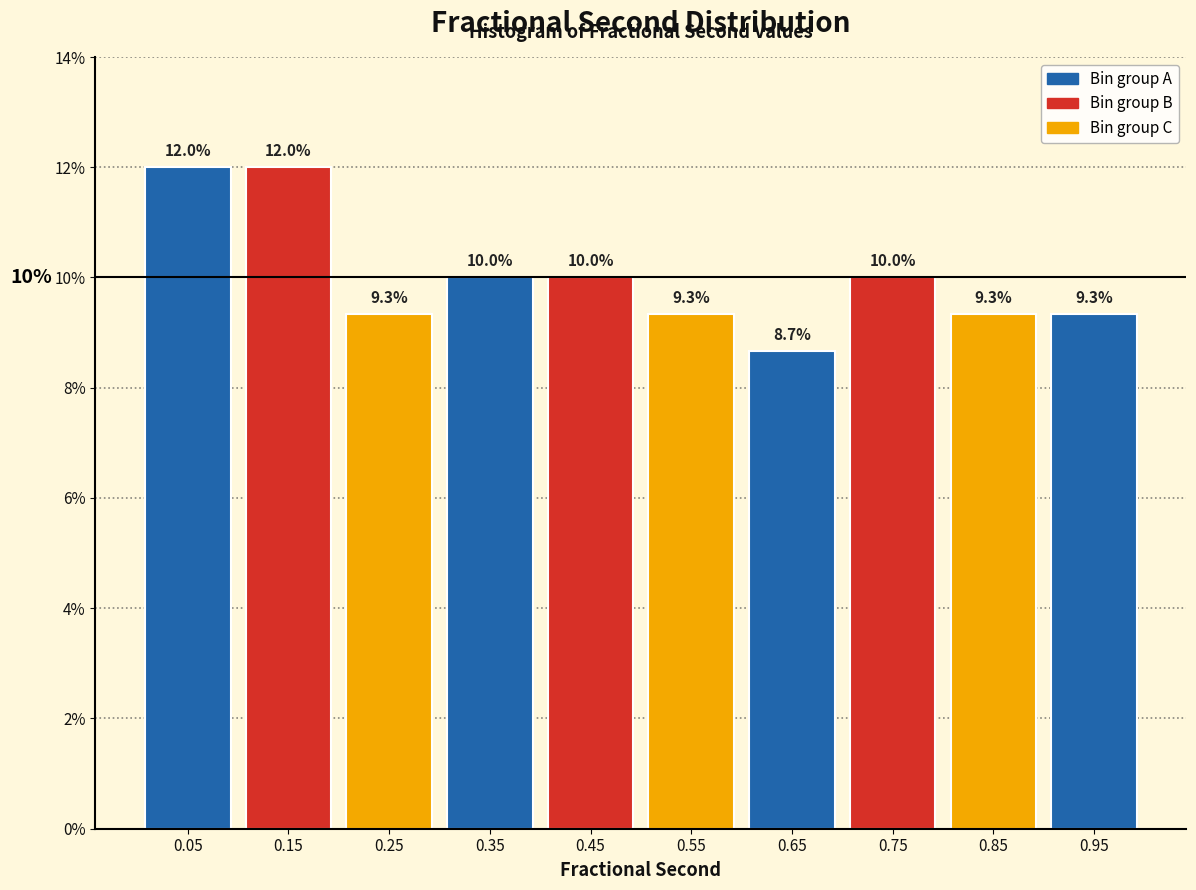

Reading left to right, list every bar in this chart as the range it spans on the x-axis followed by its height.

0.0 to 0.1: 12.0
0.1 to 0.2: 12.0
0.2 to 0.3: 9.3
0.3 to 0.4: 10.0
0.4 to 0.5: 10.0
0.5 to 0.6: 9.3
0.6 to 0.7: 8.7
0.7 to 0.8: 10.0
0.8 to 0.9: 9.3
0.9 to 1.0: 9.3